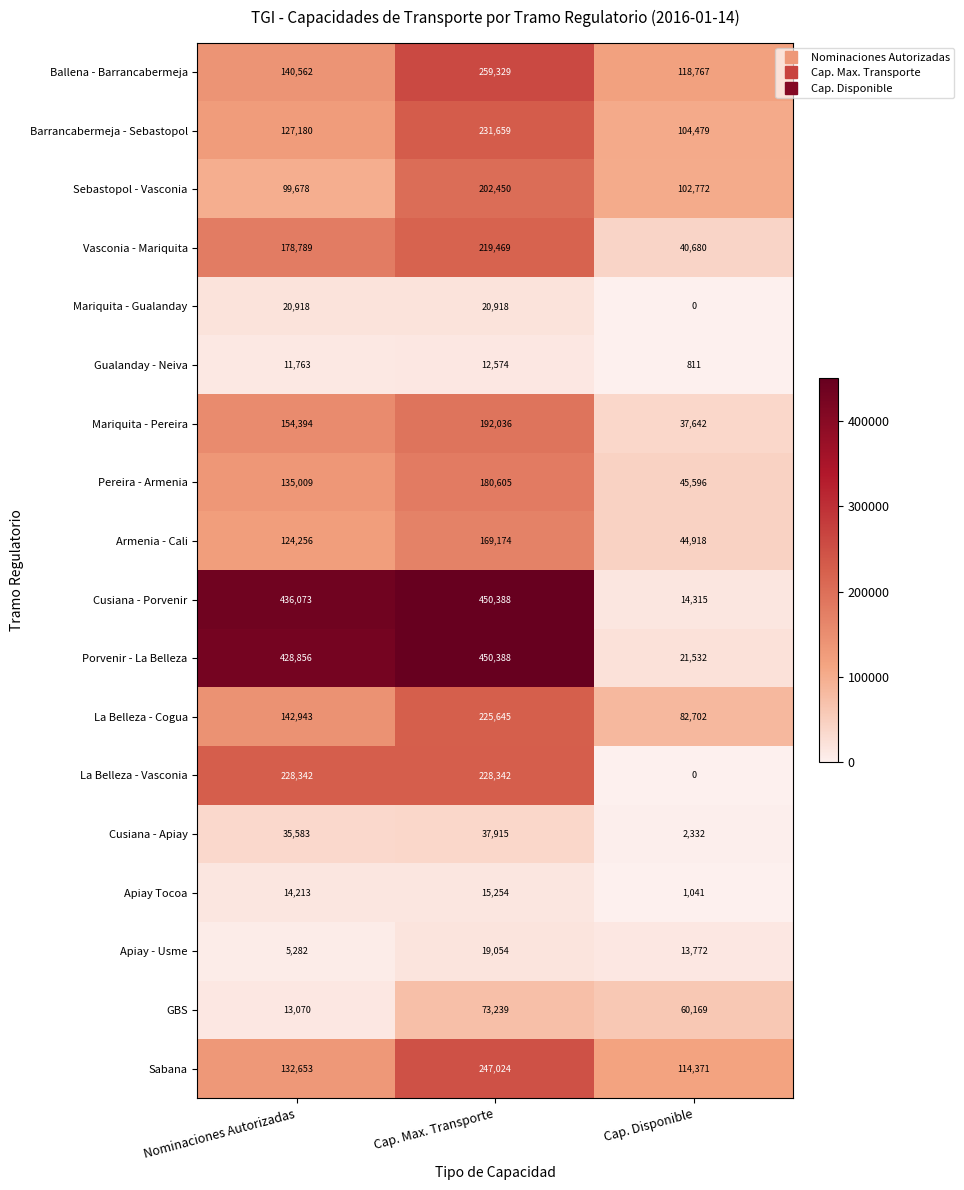

The value of Ballena - Barrancabermeja at Cap. Max. Transporte is 259329. True or false?

True